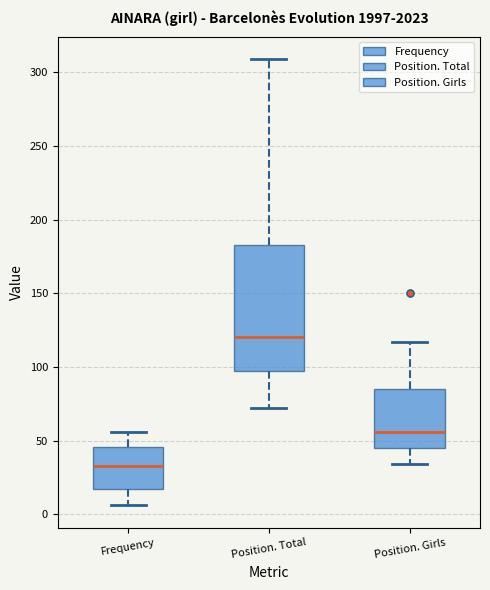

Reading left to right, transcribe this box plot: for each box, give where its median line is, the range the box spans, and where its two whiskers end, as read against the y-axis. The values are not printed on the chart, so give them approximately, as read against the axis.

Frequency: median 35, box 15 to 45, whiskers 5 to 55
Position. Total: median 120, box 100 to 185, whiskers 70 to 310
Position. Girls: median 55, box 45 to 85, whiskers 35 to 115